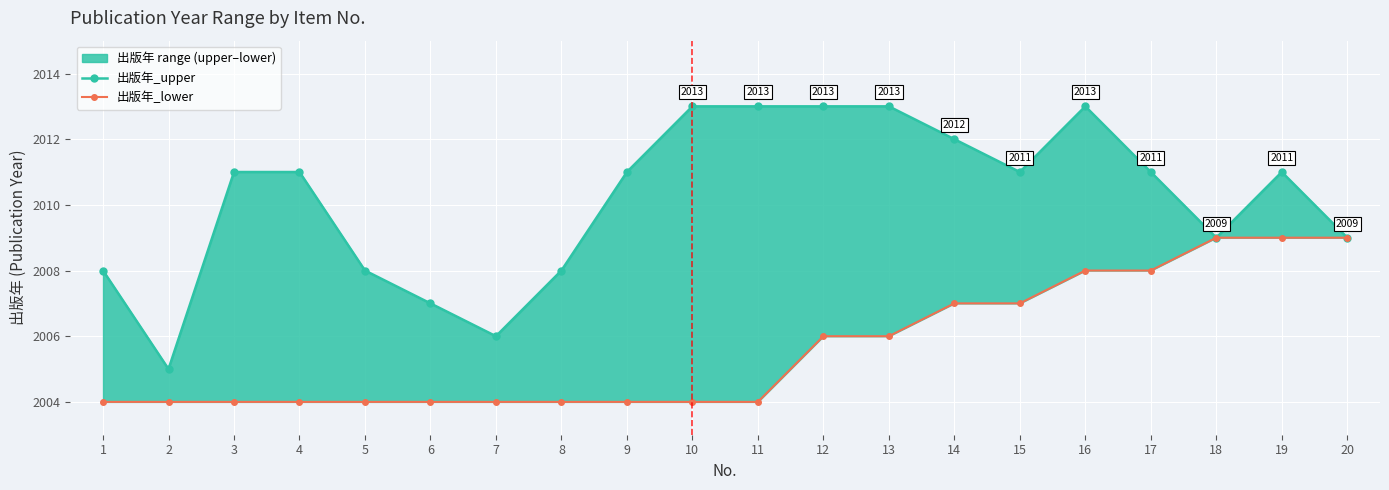

Which series changed the most between 8 and 12?

出版年_upper